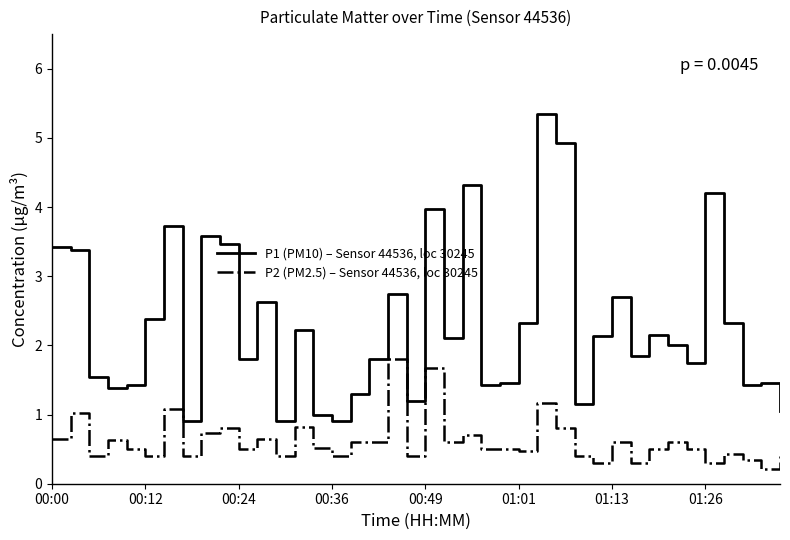

In P1 (PM10) – Sensor 44536, loc 30245, how many points are lower than both neighbors (excluding endpoints)?

12